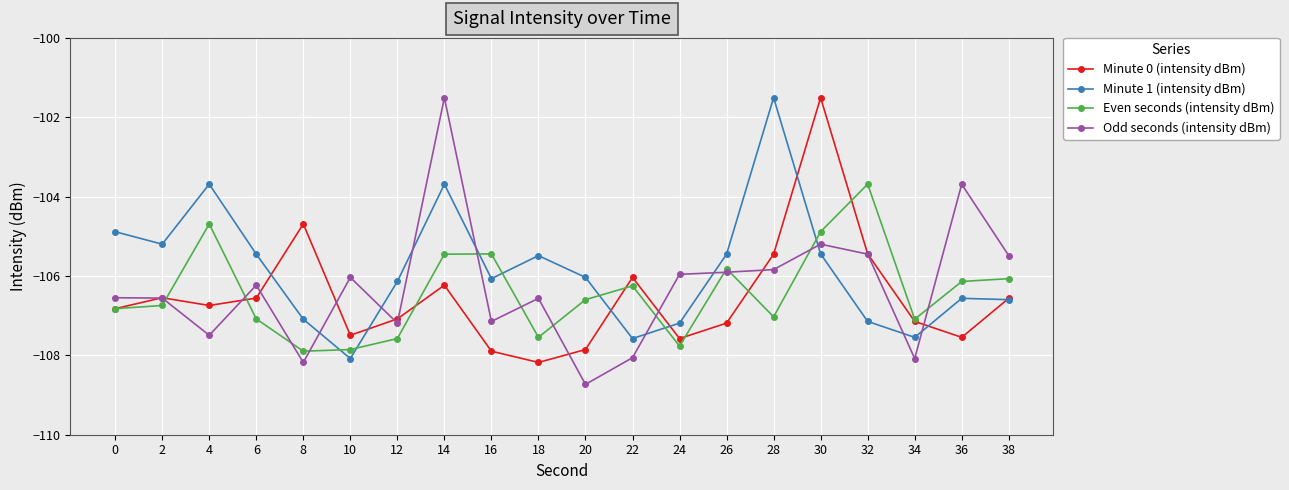

What is the difference between the Odd seconds (intensity dBm) values at 32 and 0?

1.1